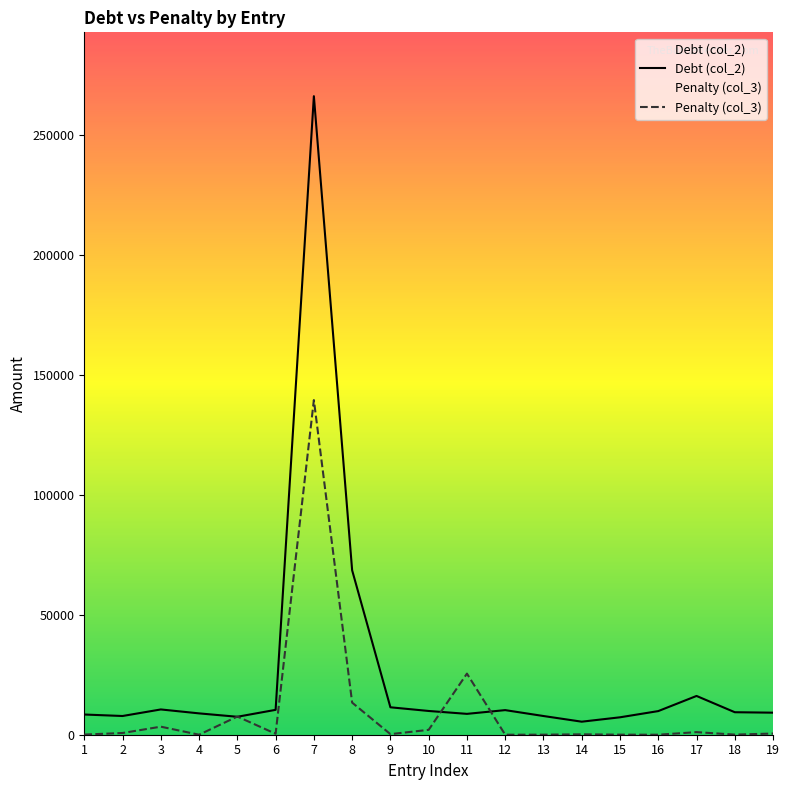

The Penalty (col_3) series shows 2.4 at 16. True or false?

False